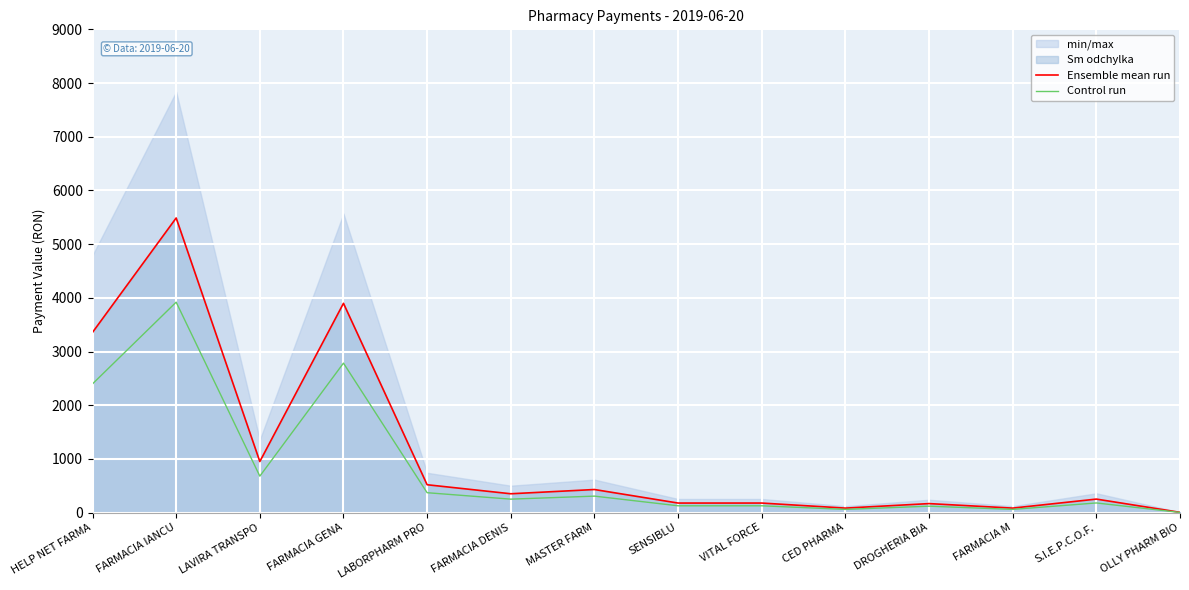

True or false: Ensemble mean run and Control run intersect in this chart.

False